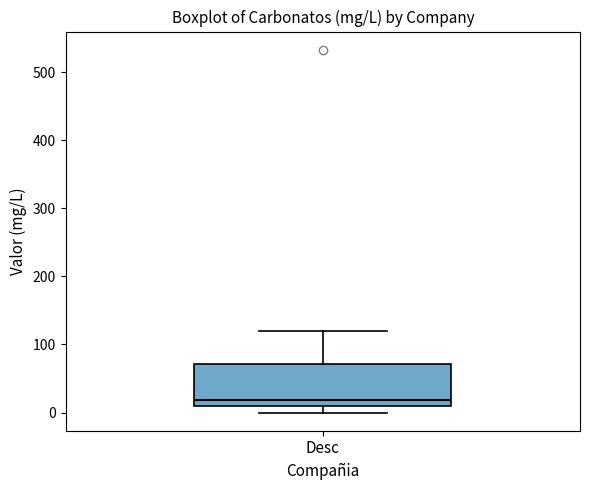

Transcribe this box plot: give where the median line is, the range the box spans, and where the two whiskers end, as read against the y-axis. The values are not printed on the chart, so give them approximately, as read against the axis.

median 20, box 10 to 70, whiskers 0 to 120